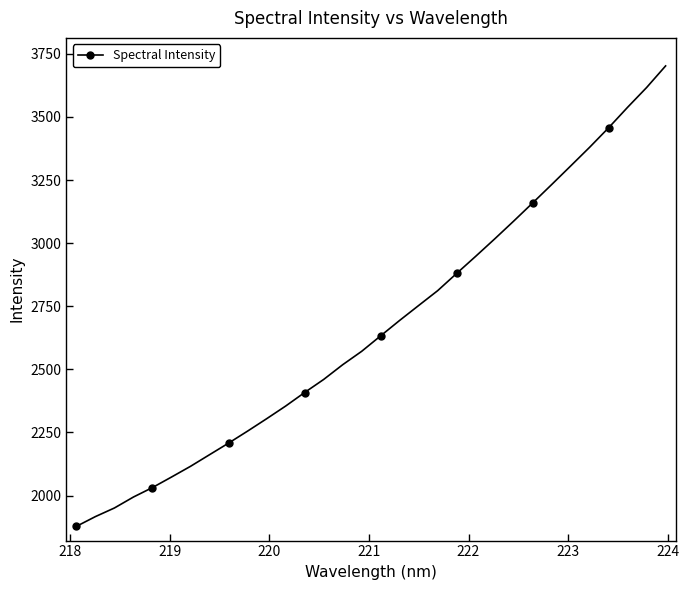

What is the smallest value displayed?

1877.7